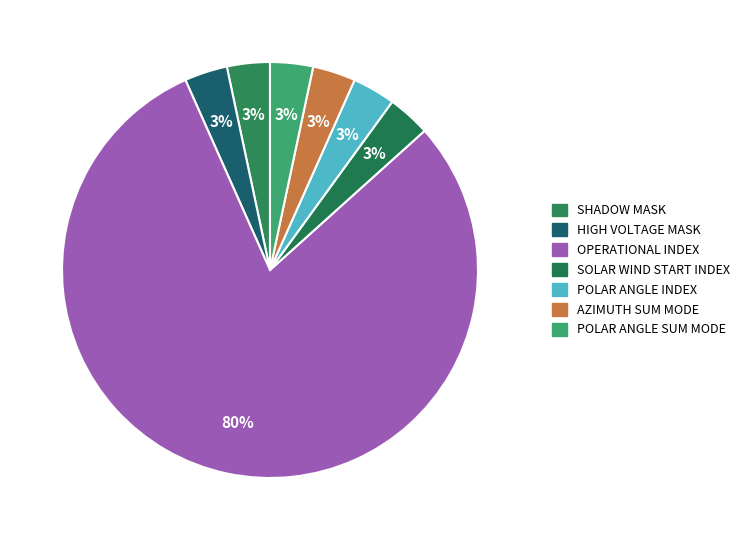

How many segments does this pie chart have?

7